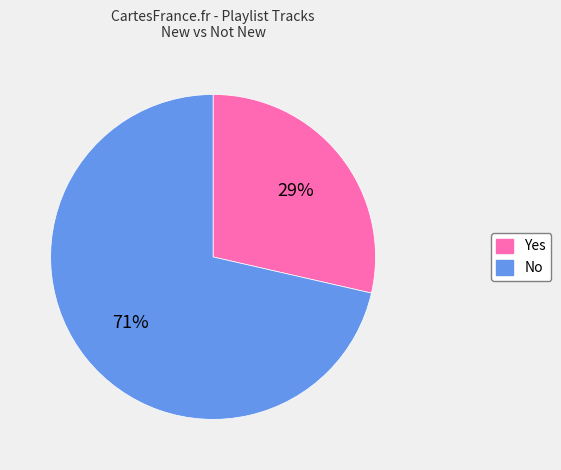

Which category accounts for the majority?

No